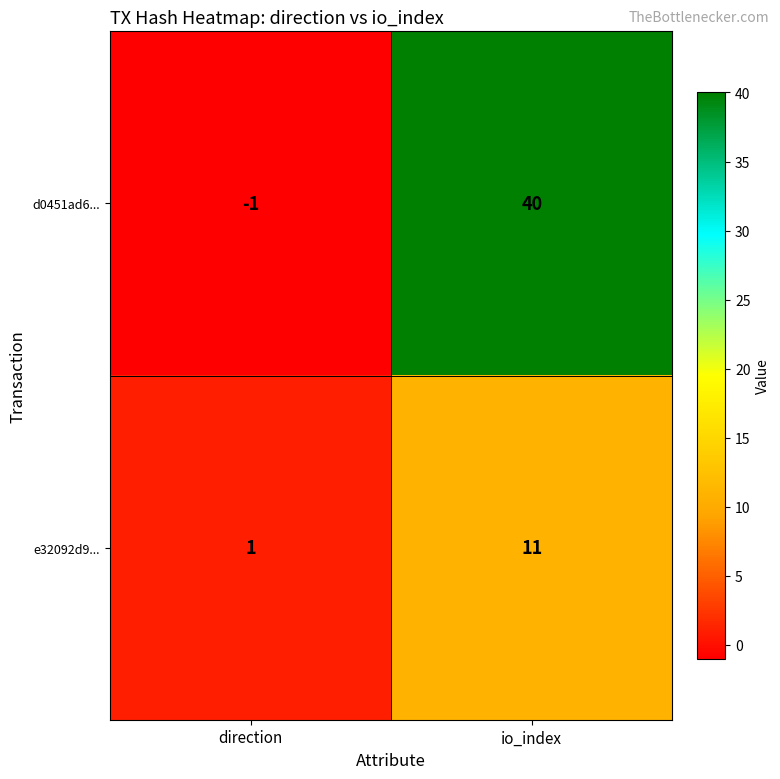

Which series has the largest total across all categories?

d0451ad6...